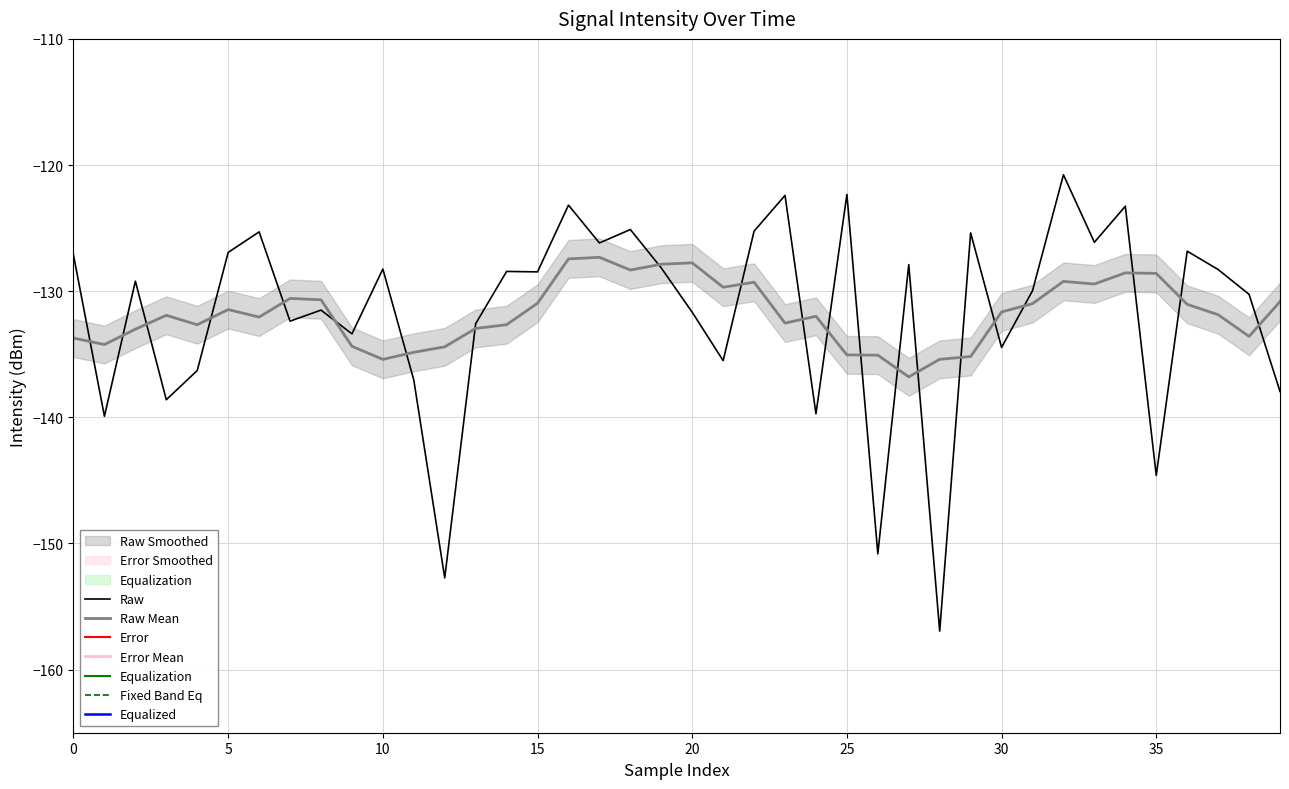

What is the lowest value of the Raw series?

-156.9